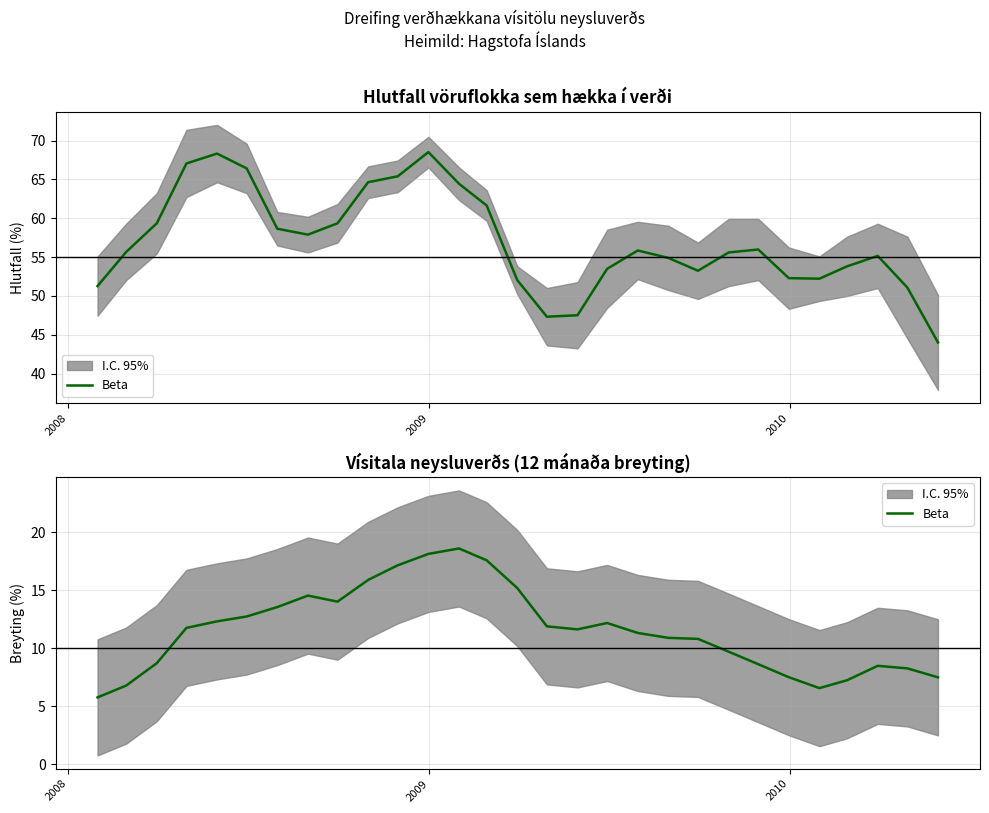

What is the smallest value displayed?

5.8